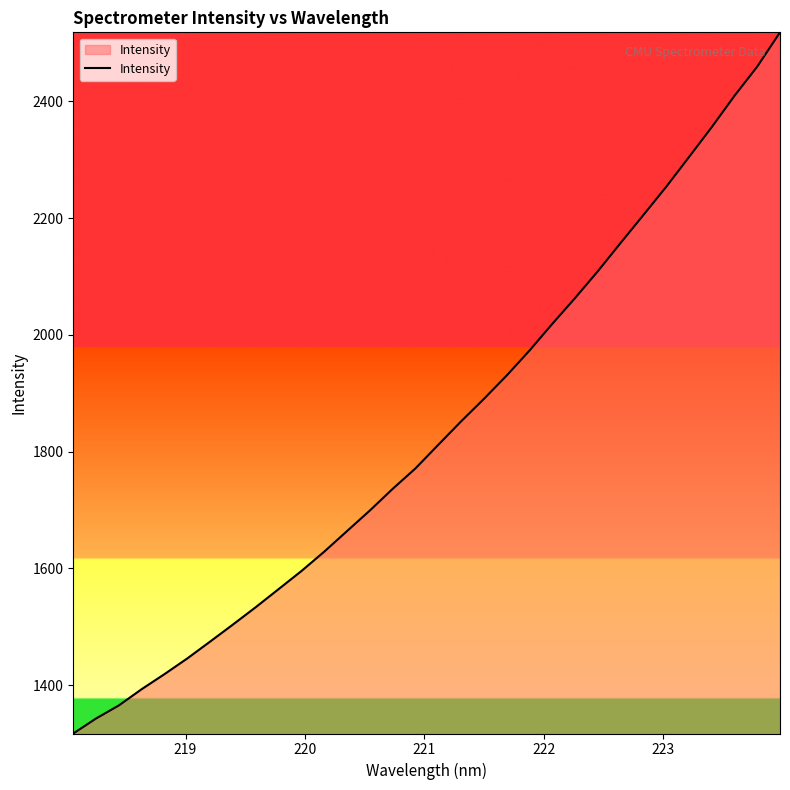

What is the difference between the maximum and minimum values?

1200.9